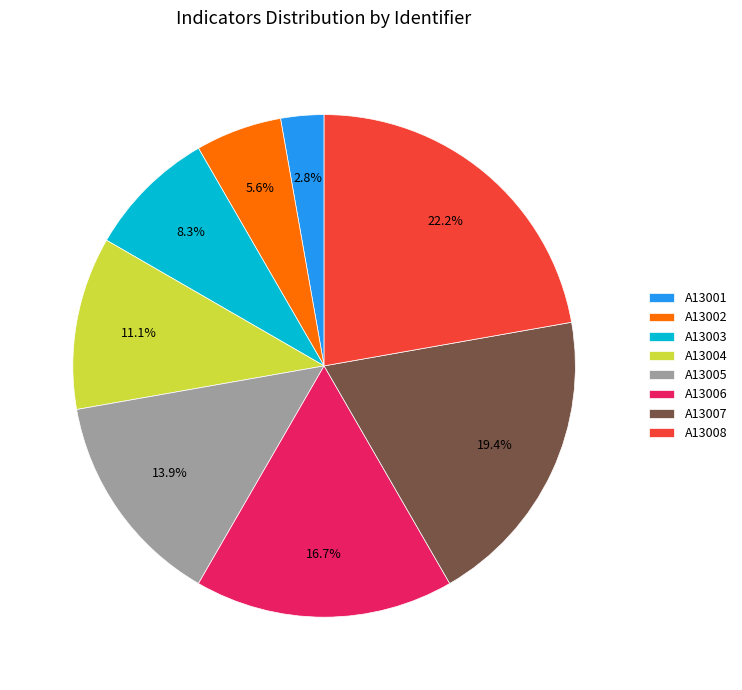

Between A13002 and A13004, which is larger?

A13004